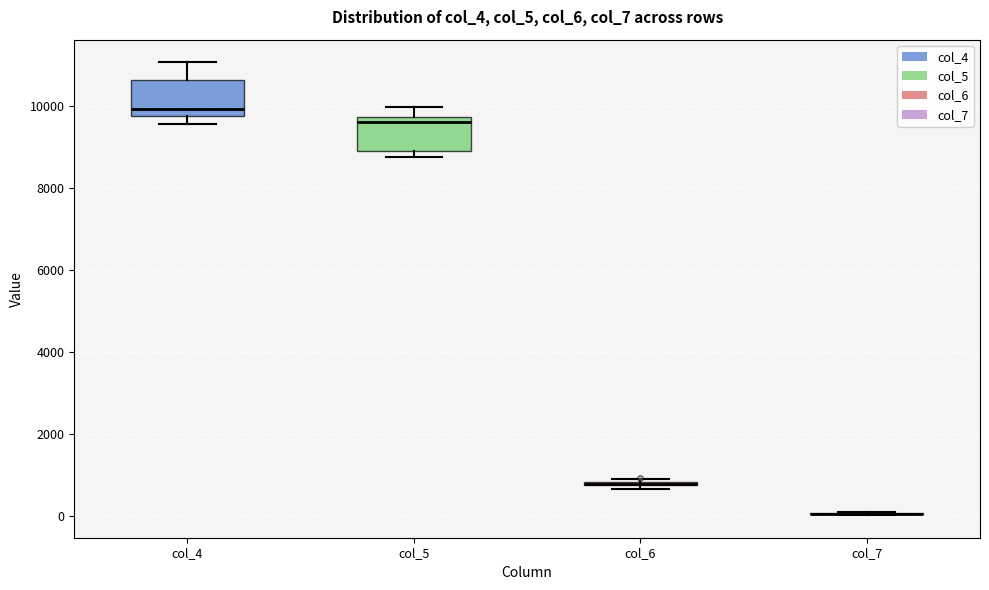

Reading left to right, read every box against the y-axis: the position of its median line, the range the box covers, and the ends of its whiskers. The values are not printed on the chart, so give them approximately, as read against the axis.

col_4: median 10000, box 9800 to 10600, whiskers 9600 to 11000
col_5: median 9600, box 9000 to 9800, whiskers 8800 to 10000
col_6: box collapsed to a line at 800, whiskers 600 to 1000
col_7: box collapsed to a line at 0, whiskers 0 to 0